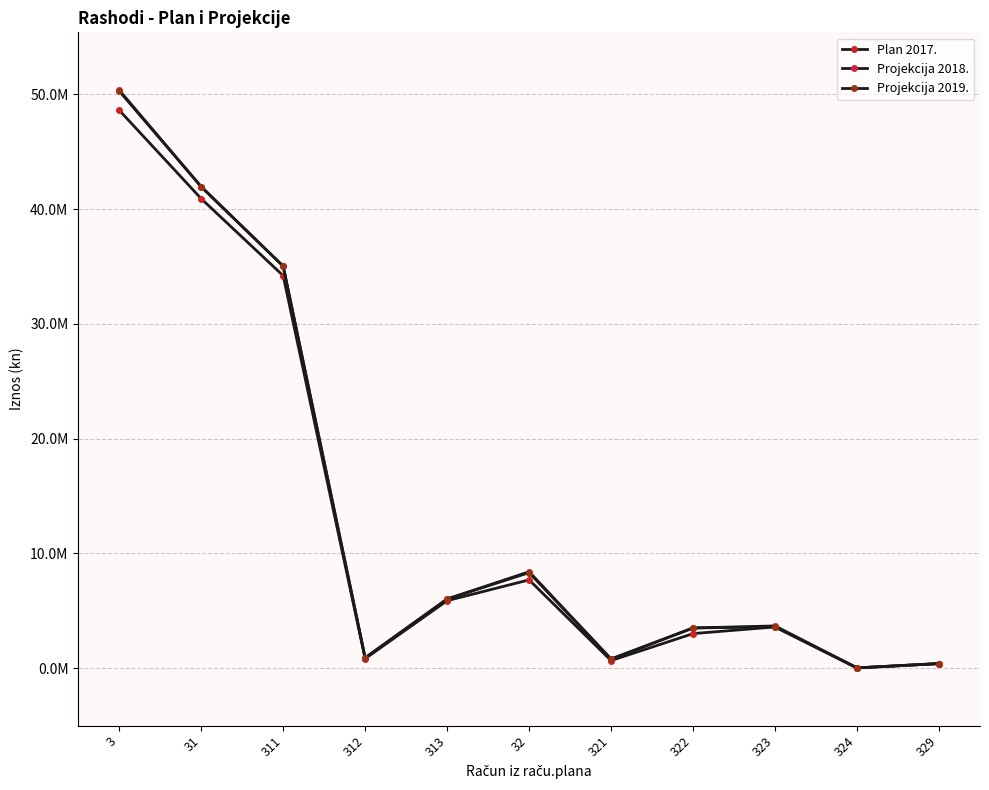

Between 312 and 323, which series saw the biggest shift?

Projekcija 2018.